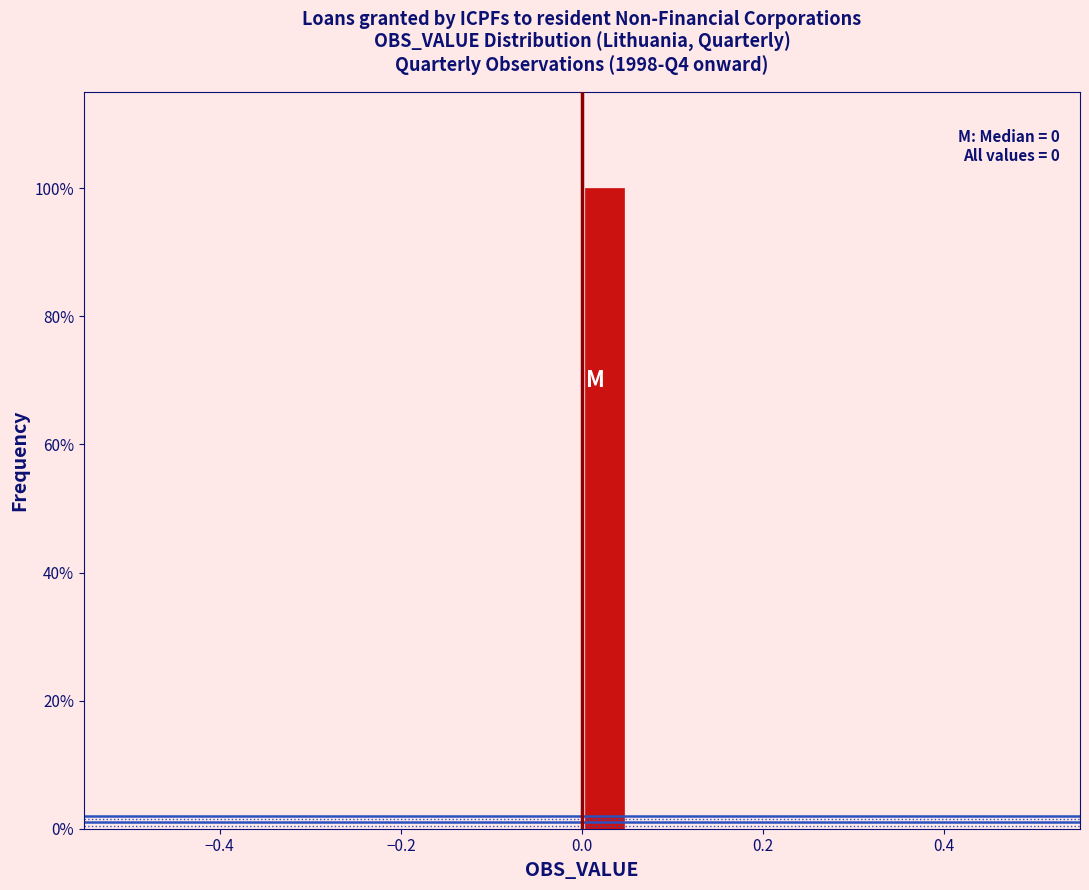

Around what value on the x-axis is the tallest bar? Give the approximate position of its centre, as read against the axis.

0.02